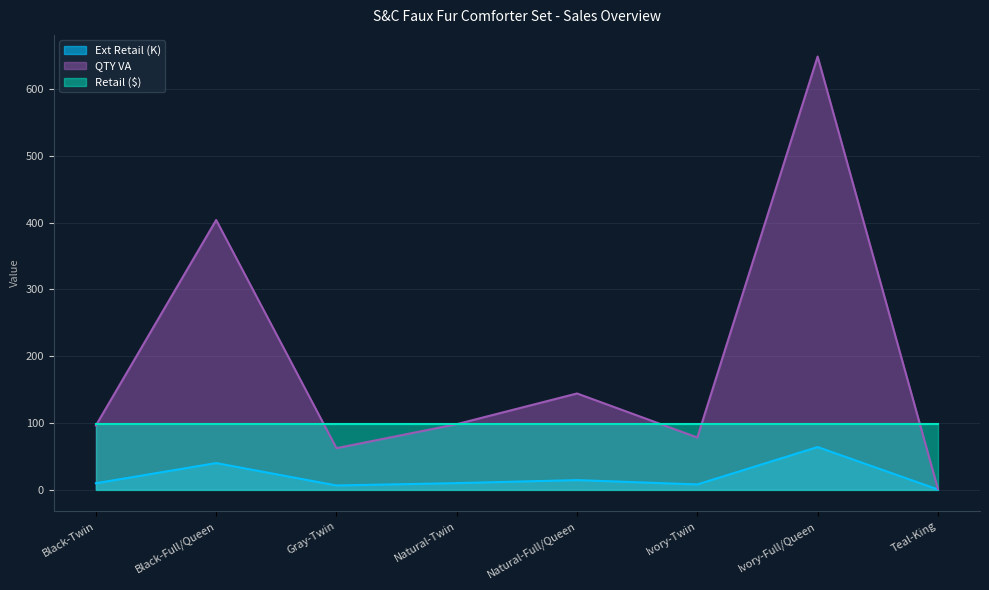

What is the minimum value shown in the chart?

0.1